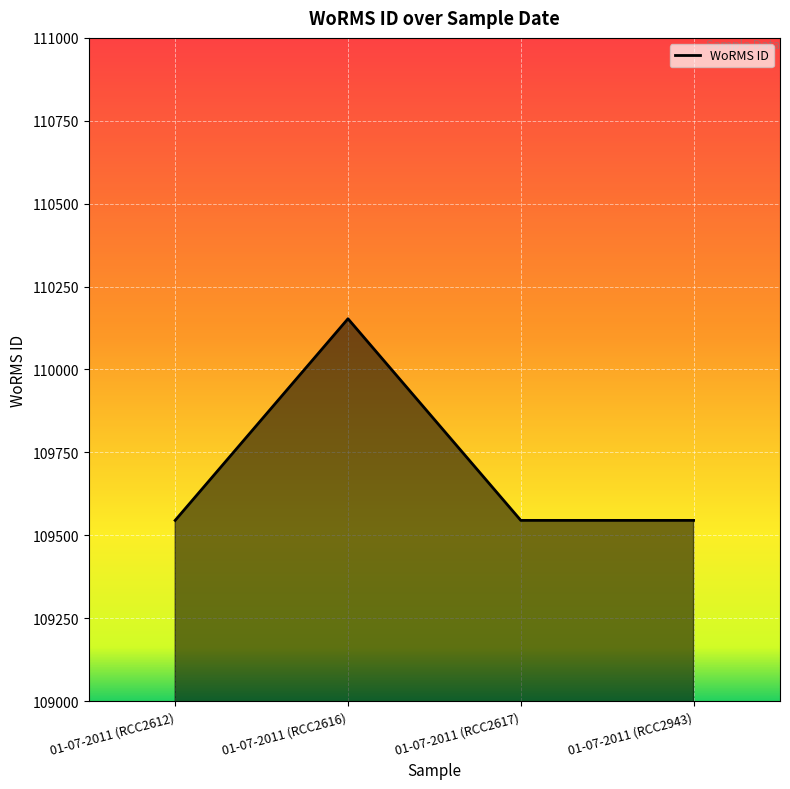

Count the values in the range 109545 to 110153.

4